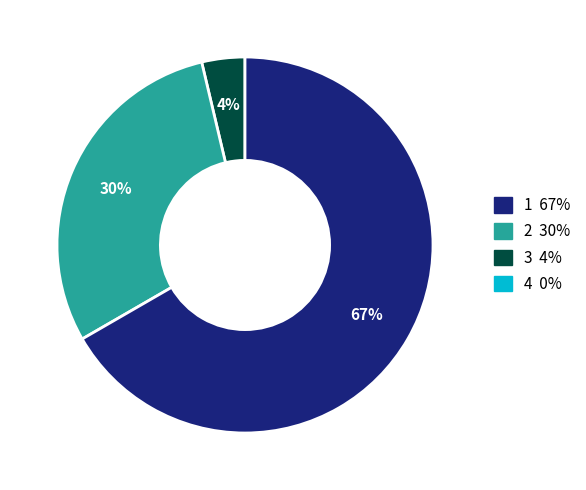

Does any single category account for the majority?

Yes